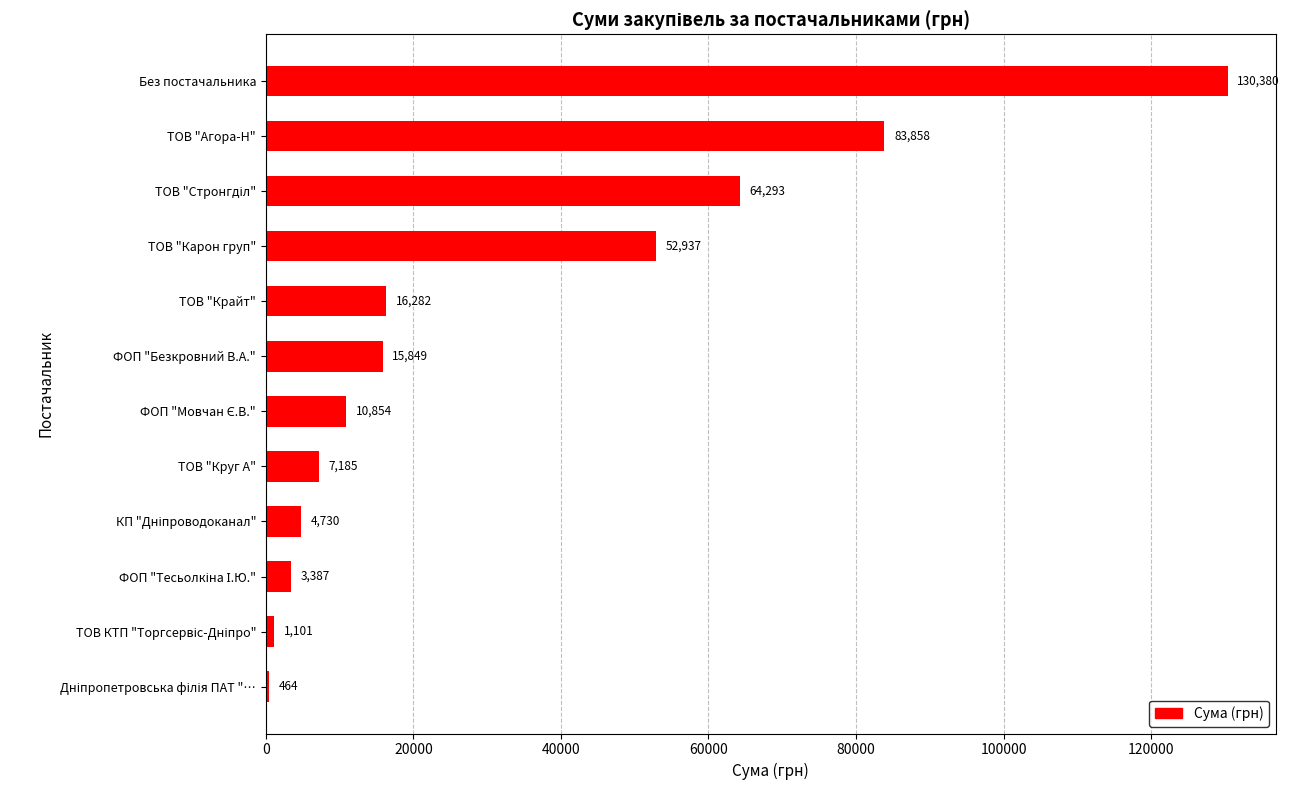

The chart shows a value of 63923.1 at Без постачальника. True or false?

False